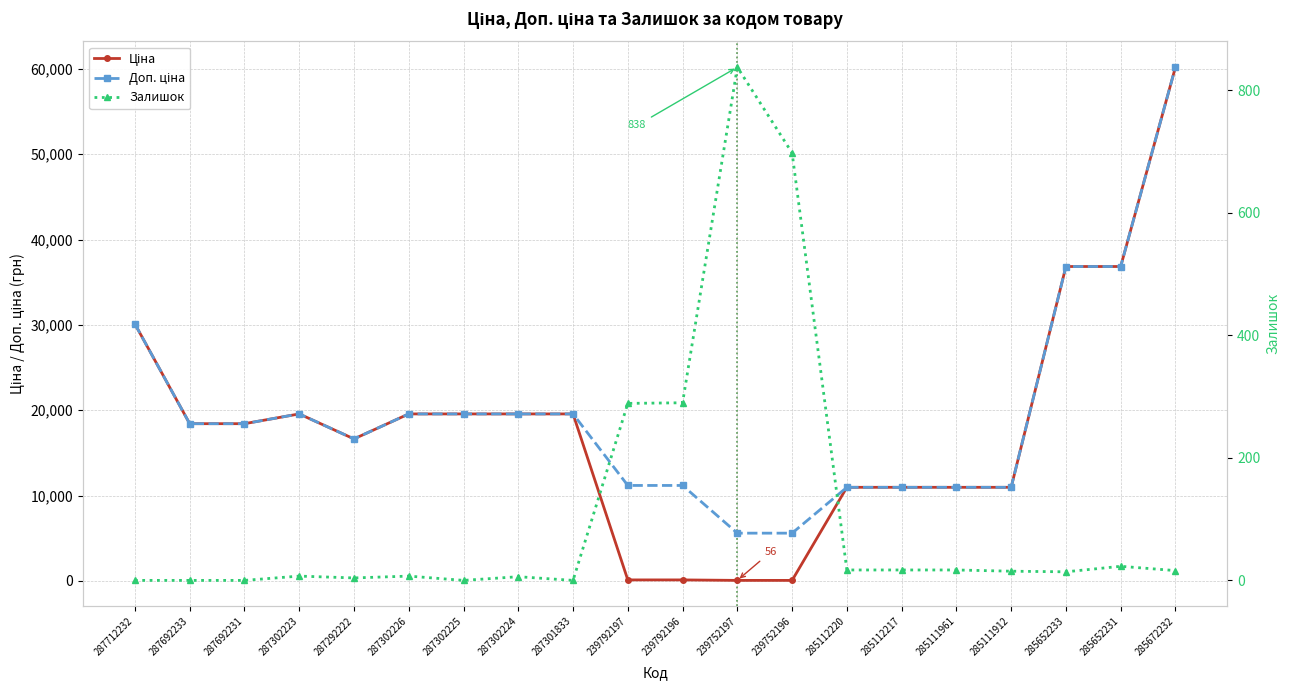

True or false: Доп. ціна and Залишок cross at least once.

False